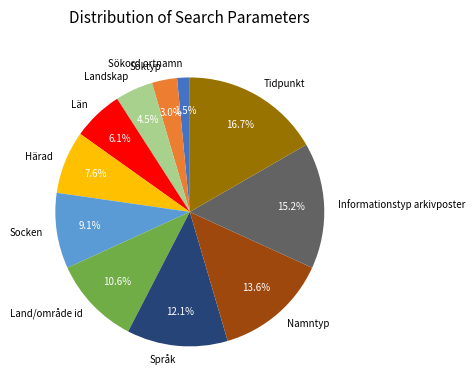

What portion of the pie excludes Tidpunkt?

83.3%